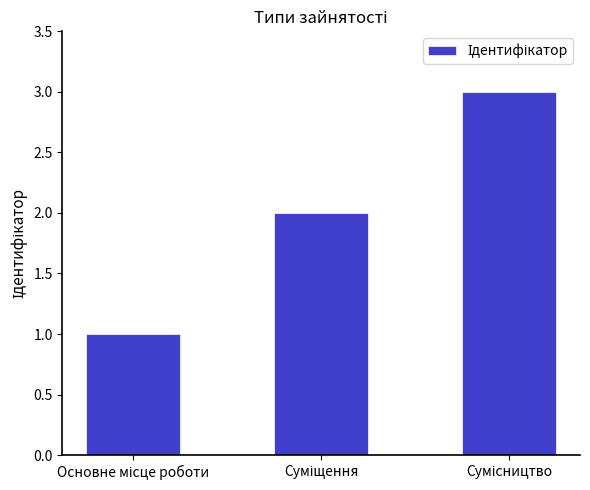

What is the maximum value shown in the chart?

3